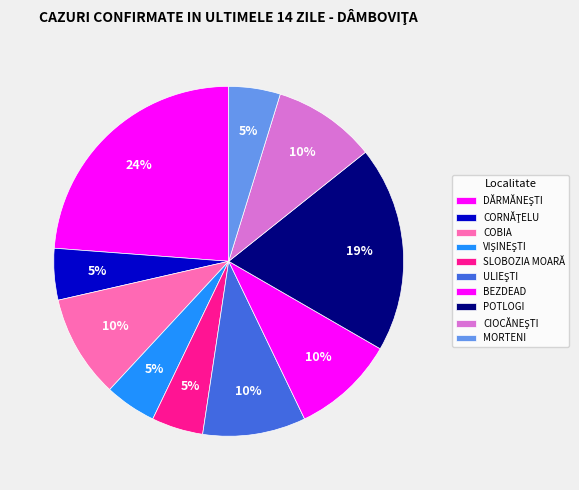

Count the number of slices in the pie.

10